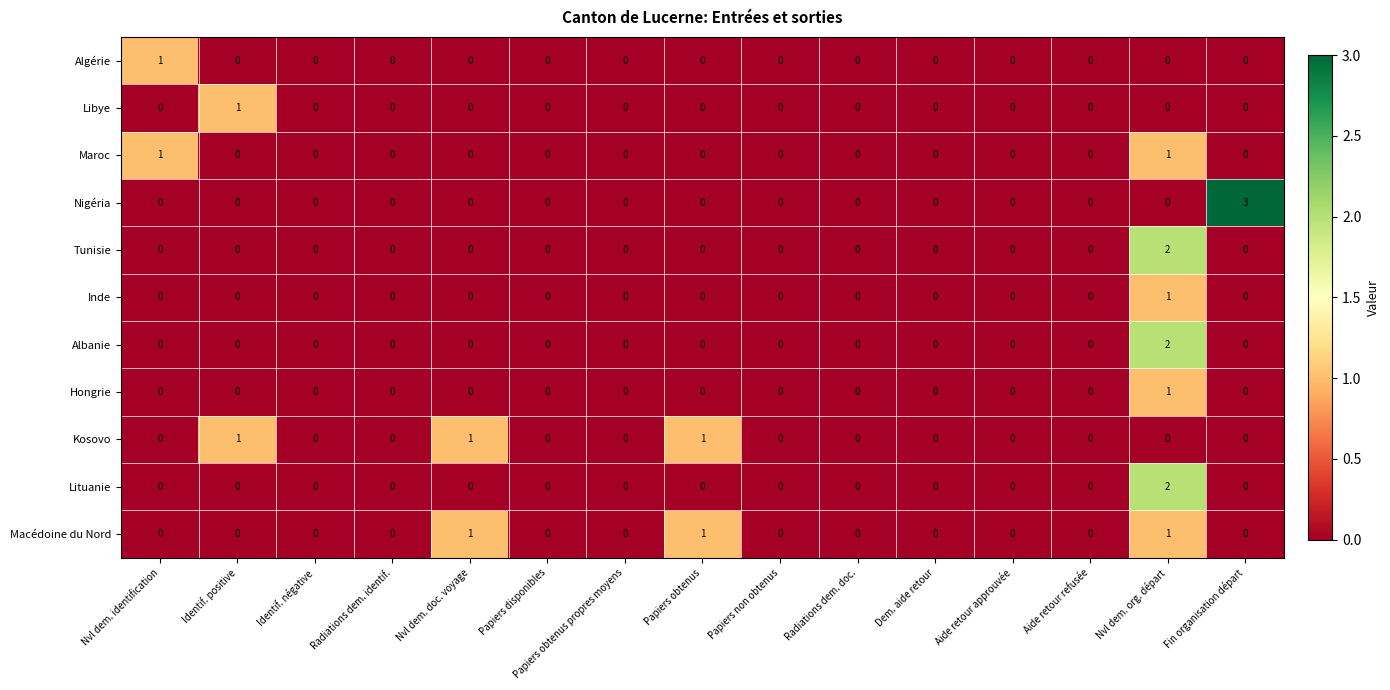

Which series has the largest range (max minus min)?

Nigéria